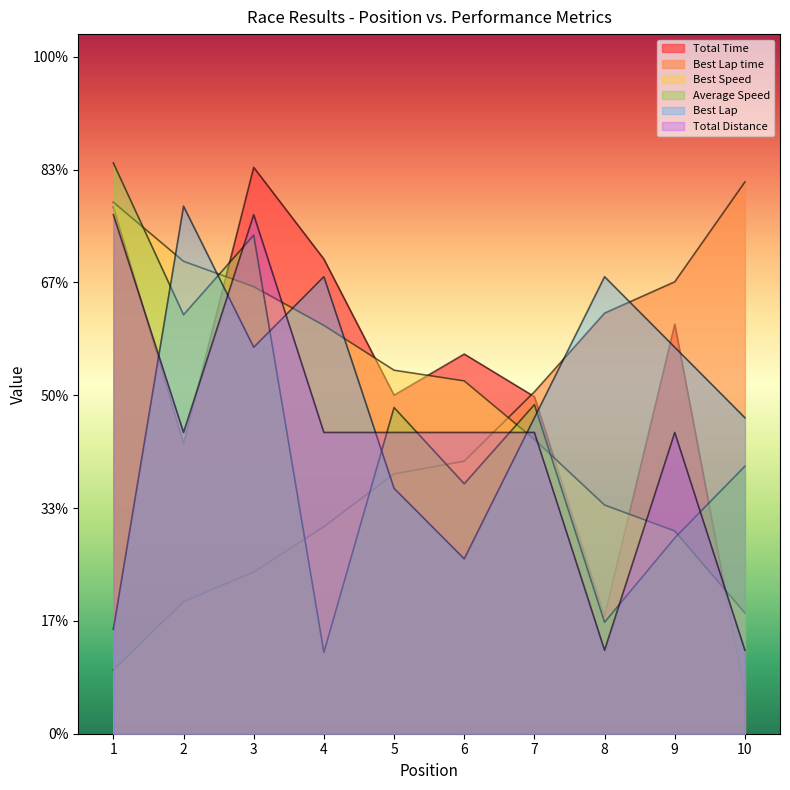

What are all the series names shown in the legend?

Total Time, Best Lap time, Best Speed, Average Speed, Best Lap, Total Distance